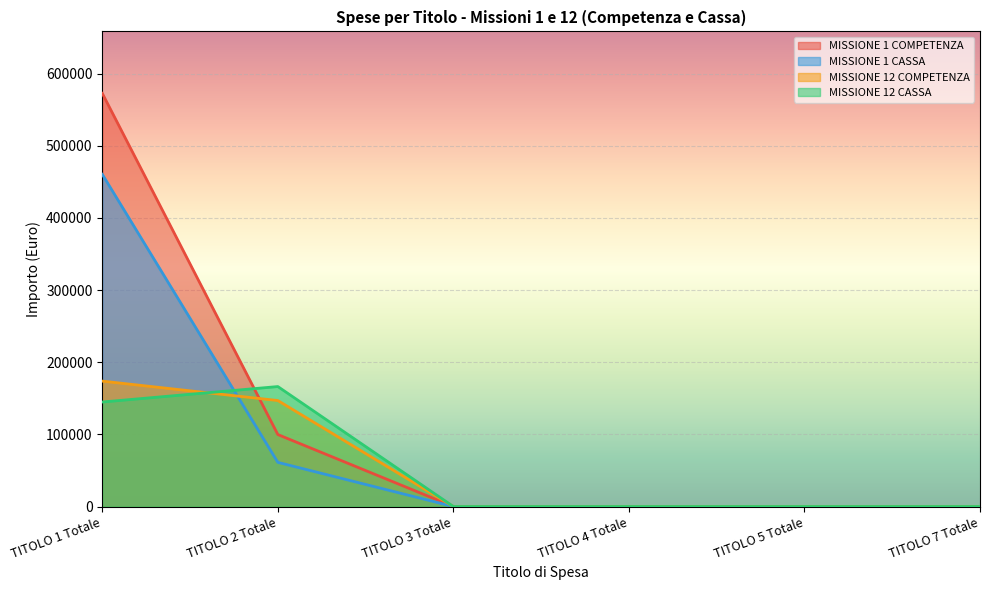

Rank the series at TITOLO 3 Totale from highest to lowest value.

MISSIONE 1 COMPETENZA, MISSIONE 1 CASSA, MISSIONE 12 COMPETENZA, MISSIONE 12 CASSA